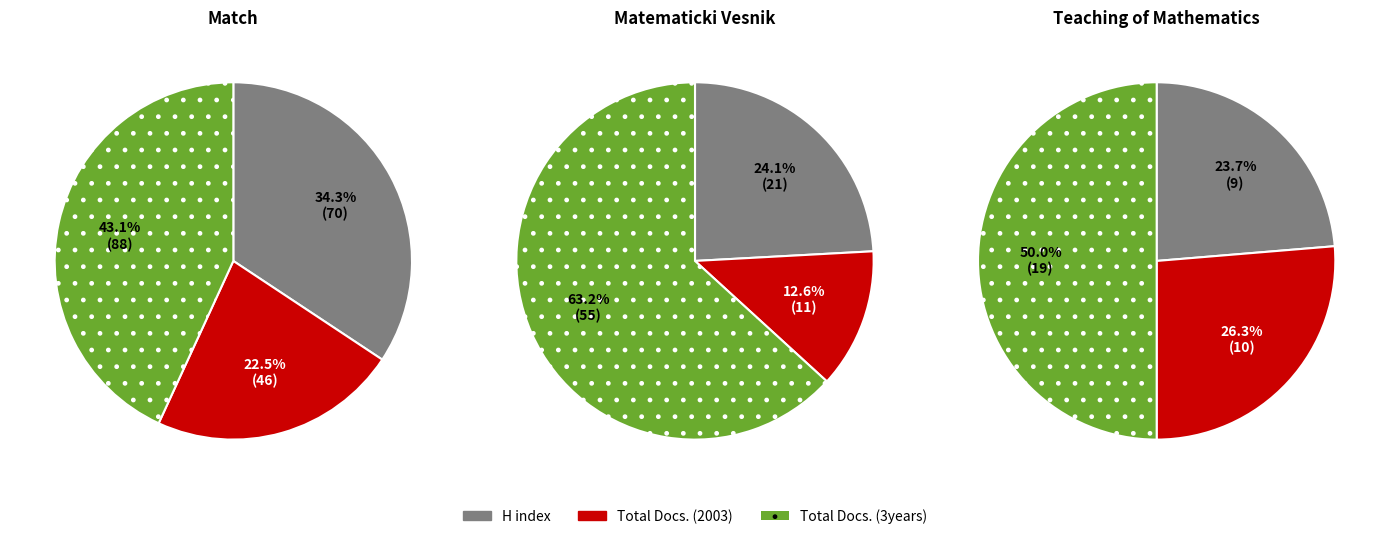

Does any single category account for the majority?

Yes